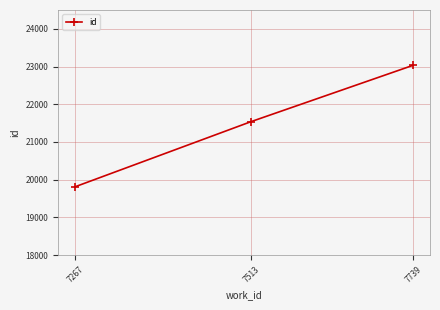

Count the values in the range 19810 to 23033.

3